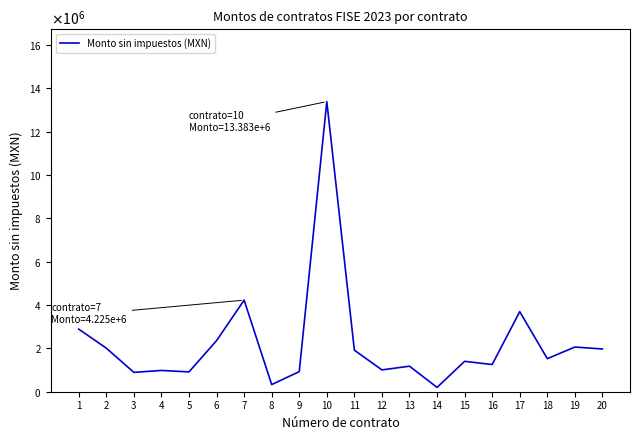

Is this an area chart (filled region under the line)?

No